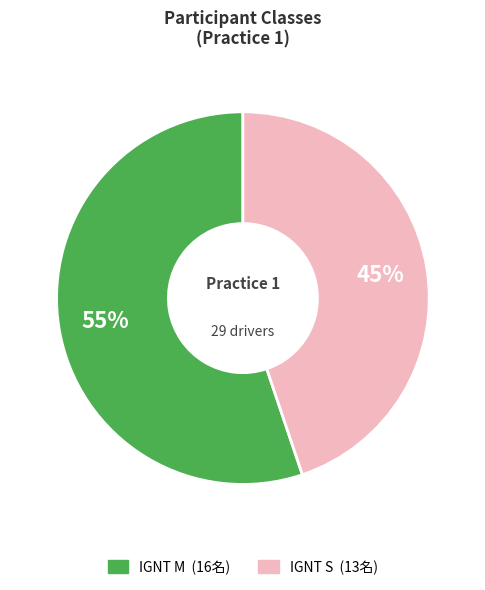

What is the largest slice in the pie chart?

IGNT M